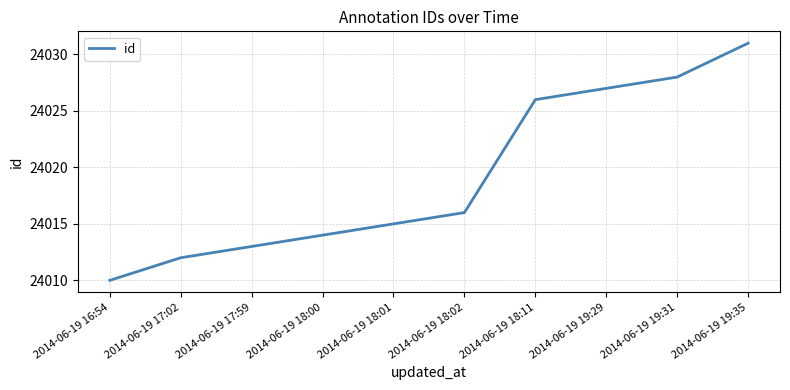

Rank the categories by value from lowest to highest.

2014-06-19 16:54, 2014-06-19 17:02, 2014-06-19 17:59, 2014-06-19 18:00, 2014-06-19 18:01, 2014-06-19 18:02, 2014-06-19 18:11, 2014-06-19 19:29, 2014-06-19 19:31, 2014-06-19 19:35